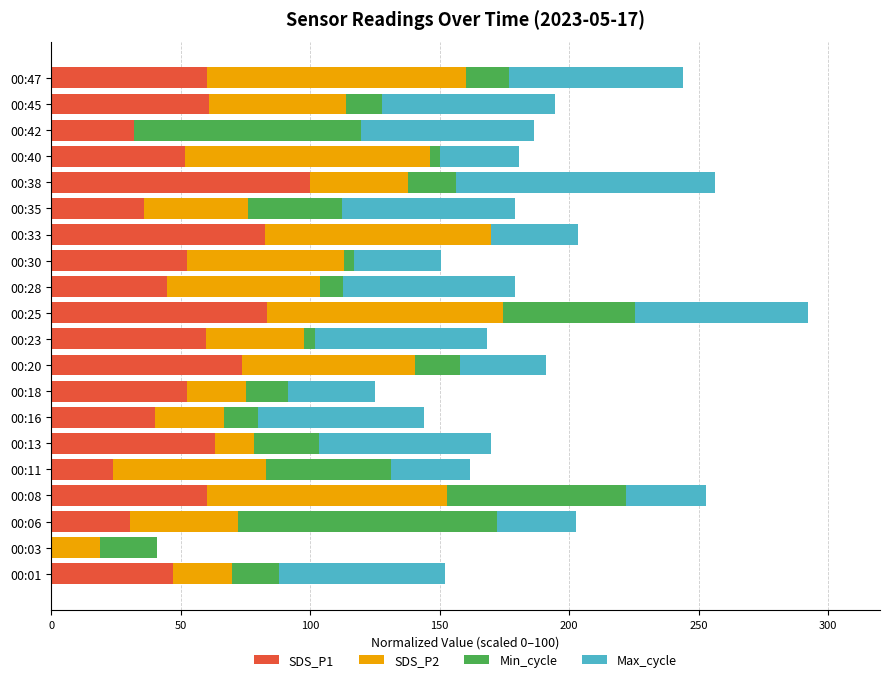

At which category is the sum across all series the highest?

00:25